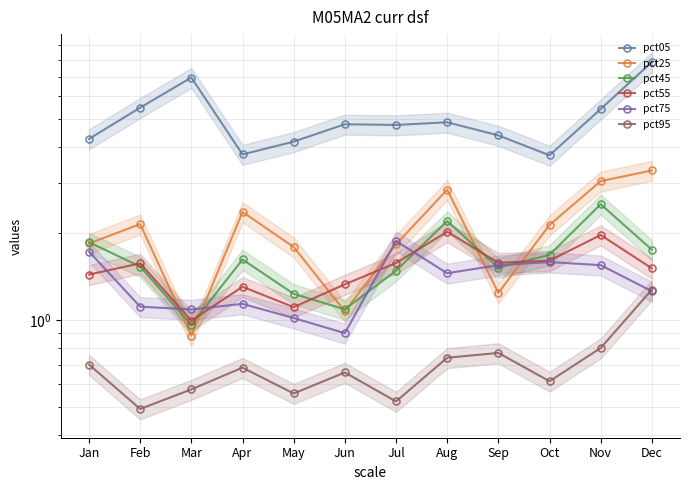

Which series has the largest total across all categories?

pct05